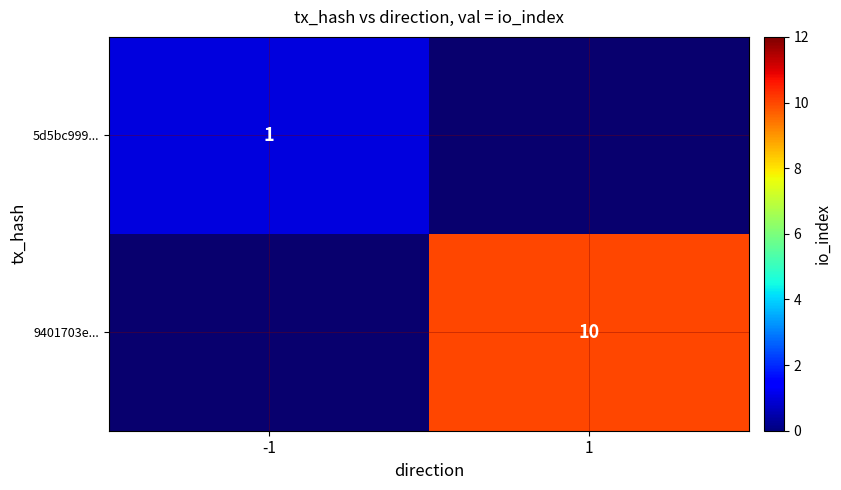

What is the maximum value shown in the chart?

10.0